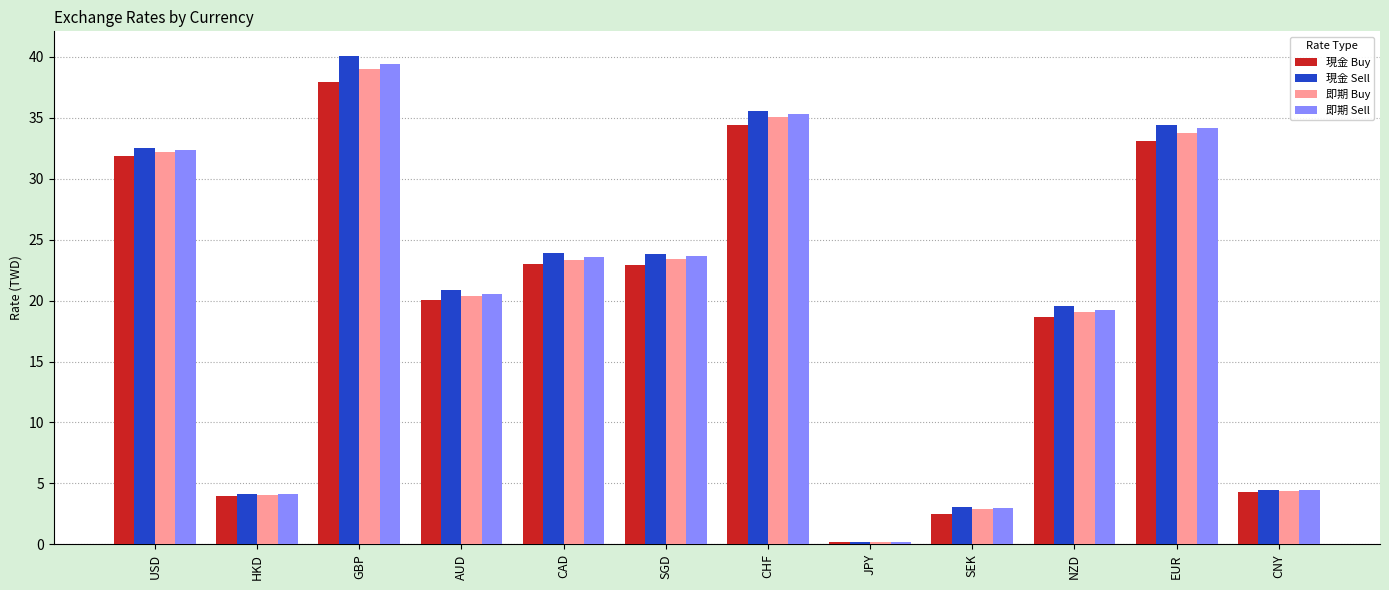

At which category is the sum across all series the highest?

GBP